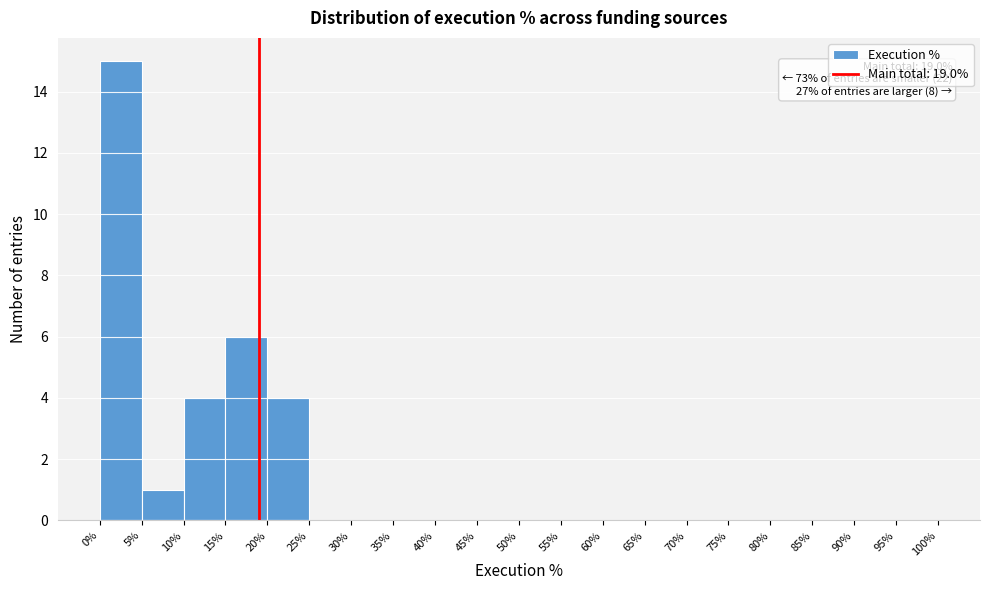

Over which range of the x-axis is the bar tallest?

0% to 5%